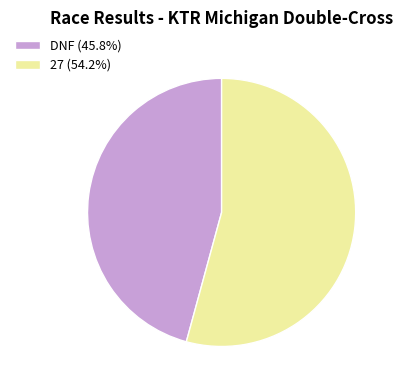

Rank the categories by value from lowest to highest.

DNF, 27